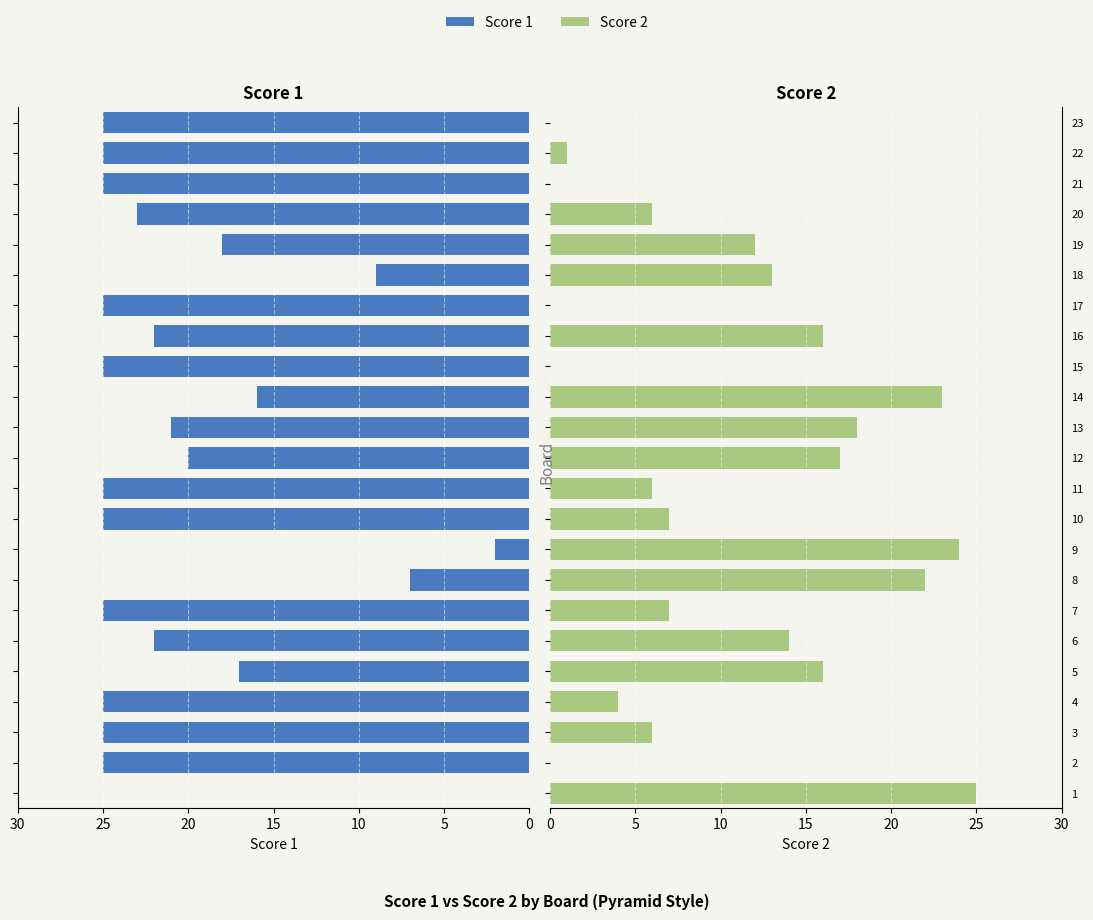

What is the average value of the Score 2 series?

10